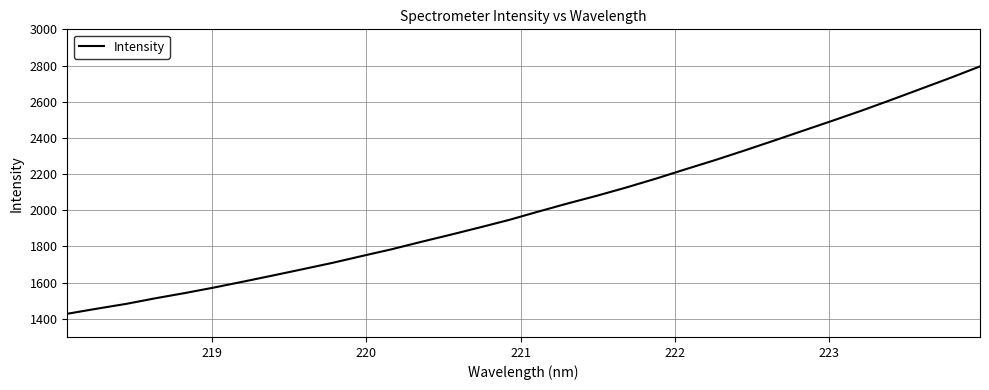

What is the difference between the maximum and minimum values?

1366.8